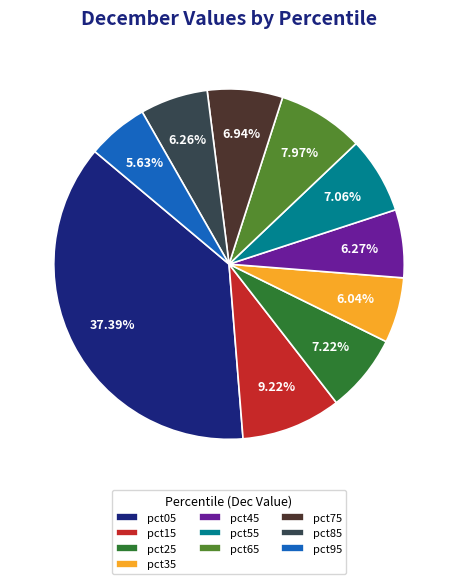

Is pct65 the majority of the pie?

No